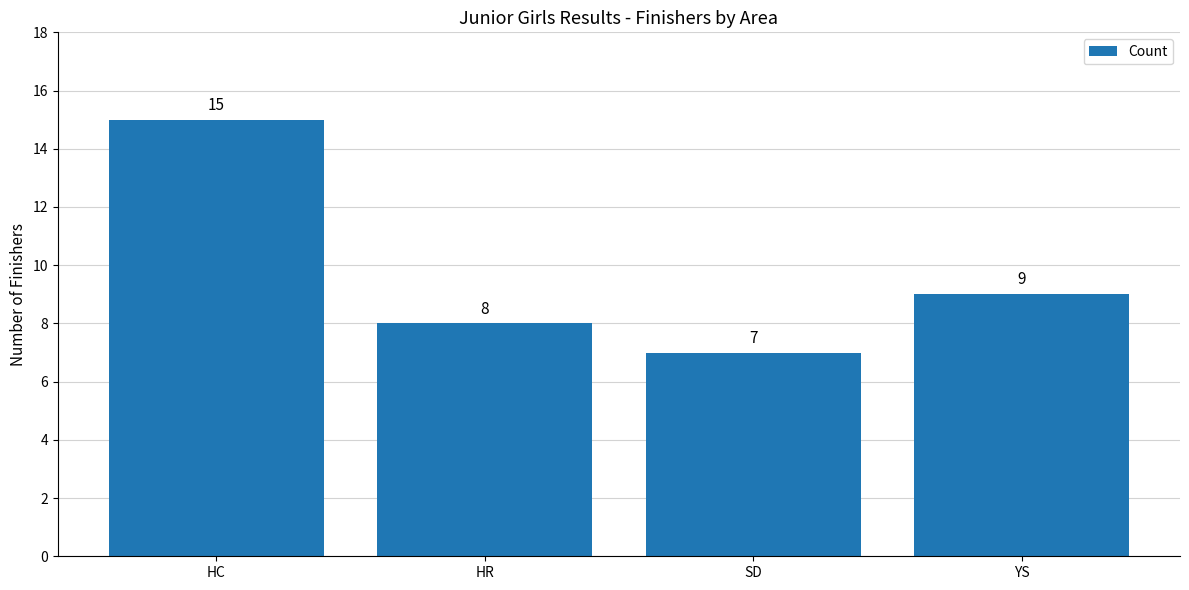

The value at HR is 8. True or false?

True